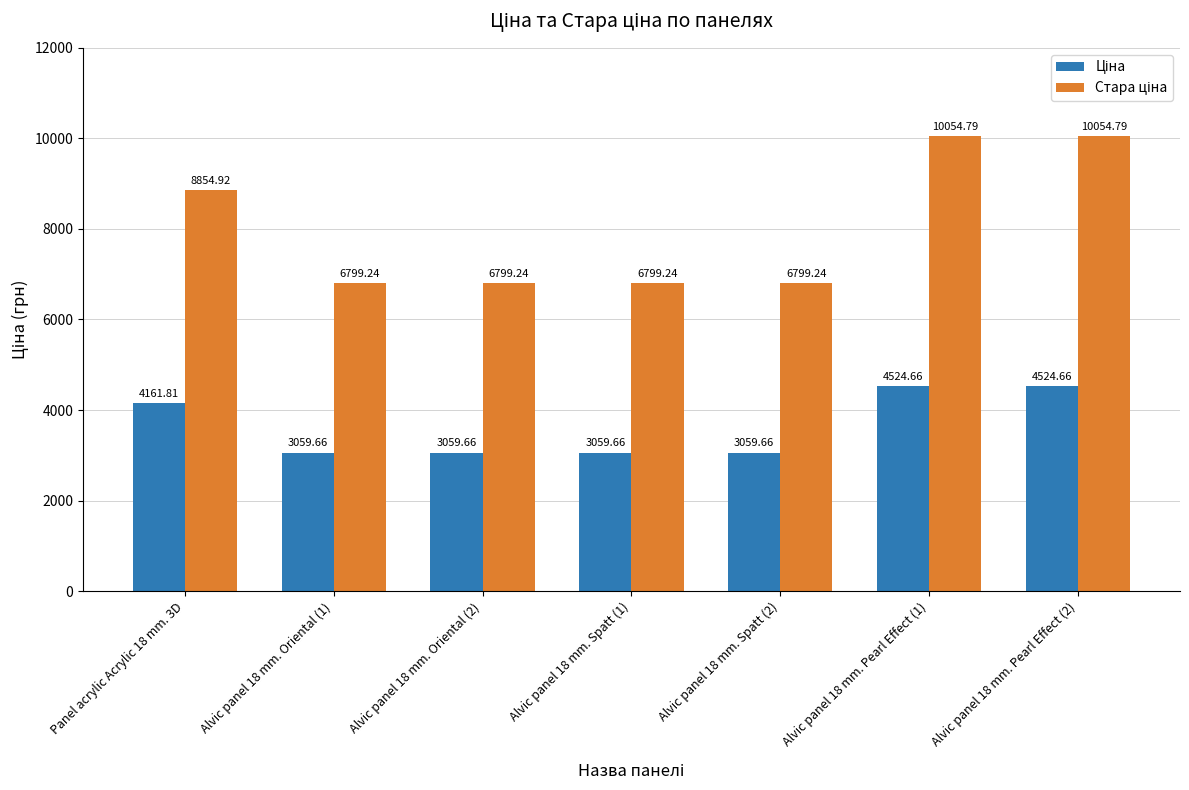

What is the difference between the highest and lowest values at Alvic panel 18 mm. Spatt (2)?

3739.6